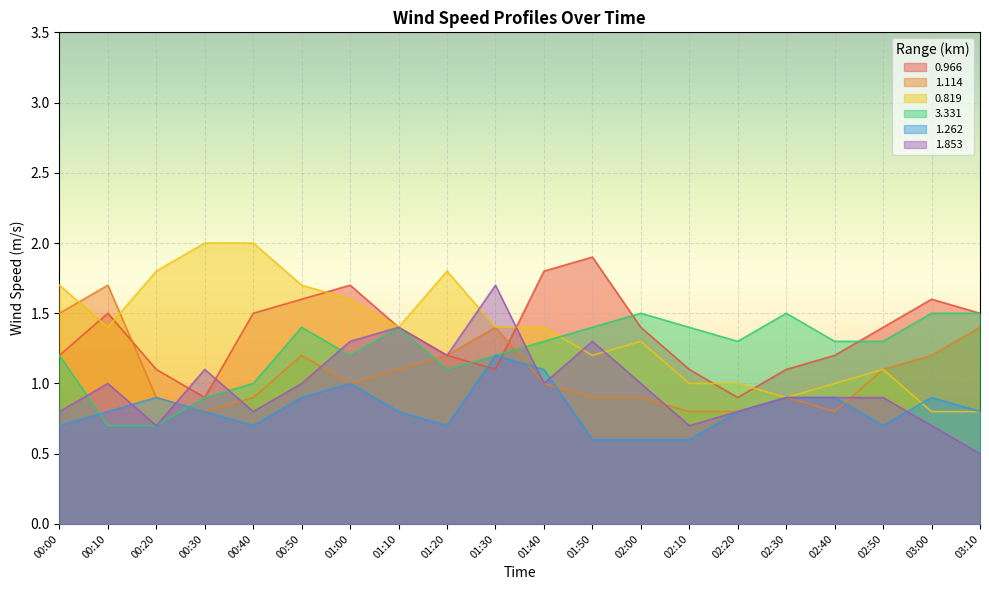

Which has a higher value, 00:10 or 01:40?

01:40